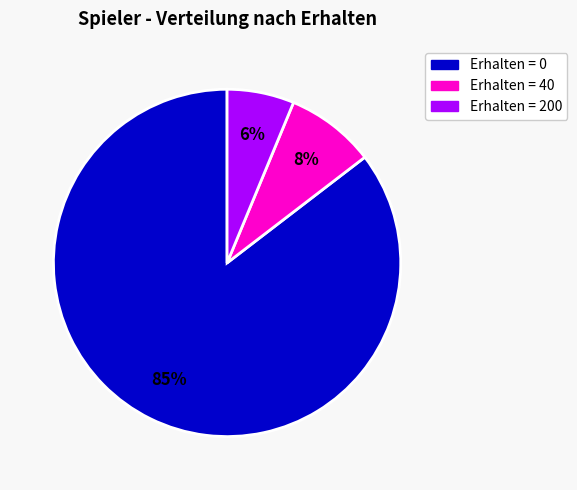

Is there a majority slice in this chart?

Yes